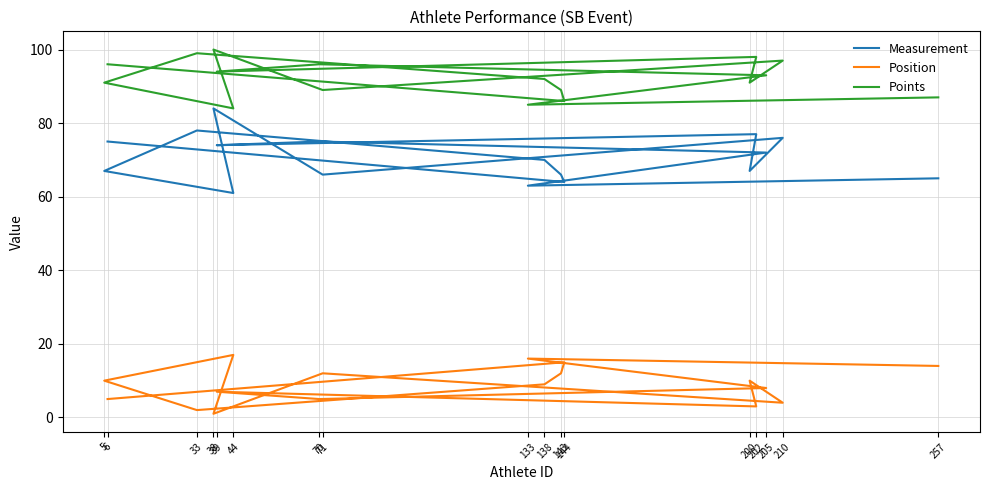

Reading right to left, extract all data points from this chart.

Measurement: 6=75	144=64	143=66	138=70	33=78	5=67	44=61	38=84	71=66	210=76	200=67	202=77	39=74	70=75	205=72	133=63	257=65
Position: 6=5	144=15	143=12	138=9	33=2	5=10	44=17	38=1	71=12	210=4	200=10	202=3	39=7	70=5	205=8	133=16	257=14
Points: 6=96	144=86	143=89	138=92	33=99	5=91	44=84	38=100	71=89	210=97	200=91	202=98	39=94	70=96	205=93	133=85	257=87